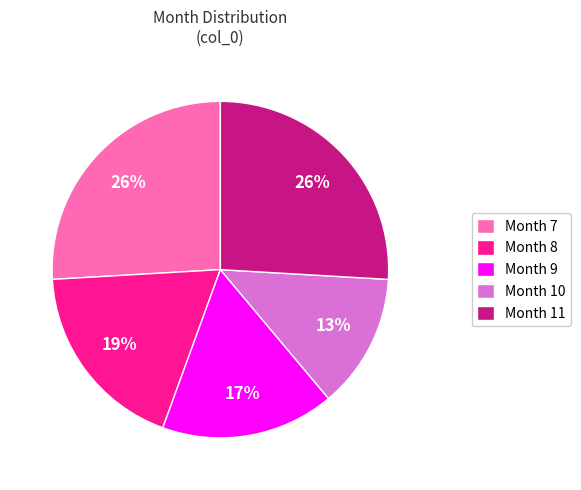

Which category has the smallest portion of the pie?

Month 10